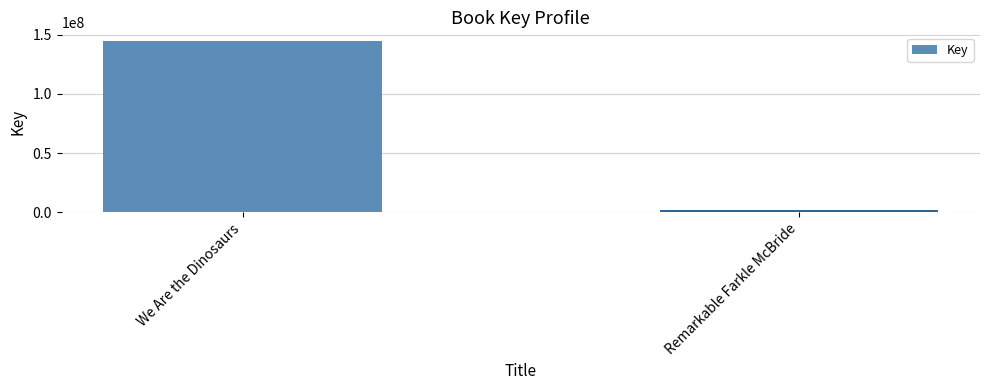

The chart shows a value of 80316028 at We Are the Dinosaurs. True or false?

False